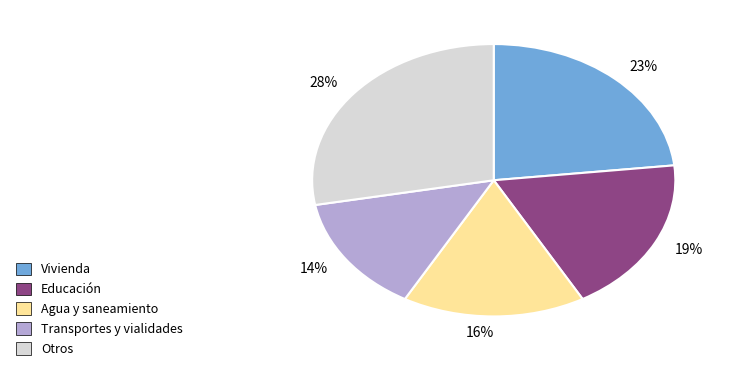

Count the number of slices in the pie.

5